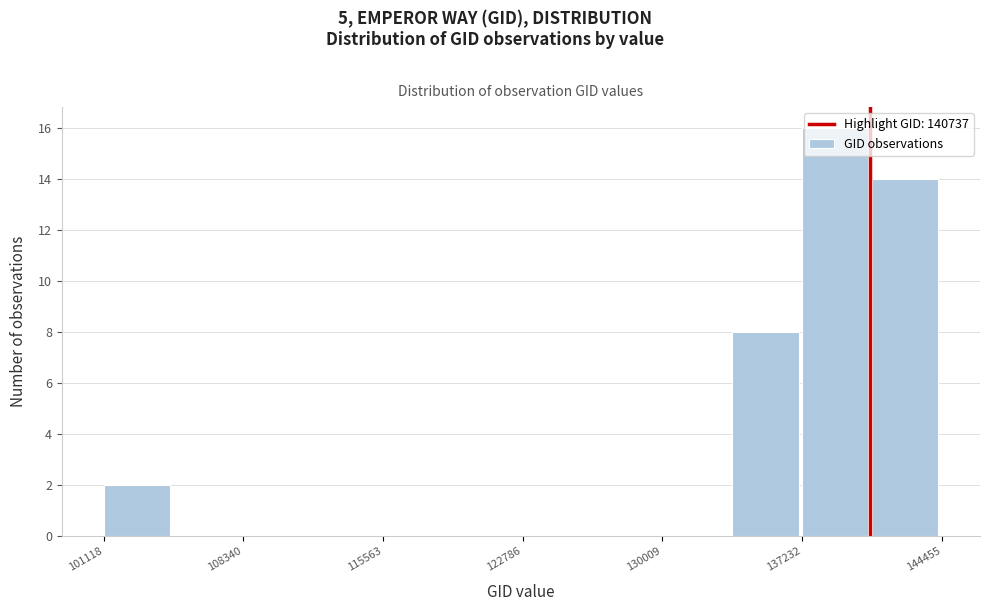

Around what value on the x-axis is the tallest bar? Give the approximate position of its centre, as read against the axis.

139000